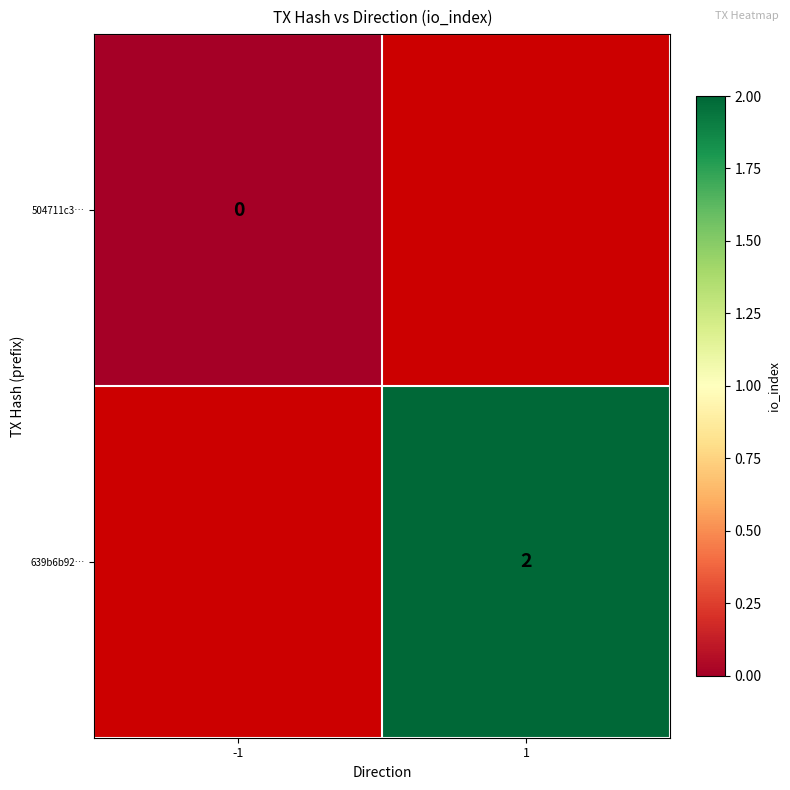

Is the value of 639b6b92… at 1 greater than the value of 504711c3… at -1?

Yes